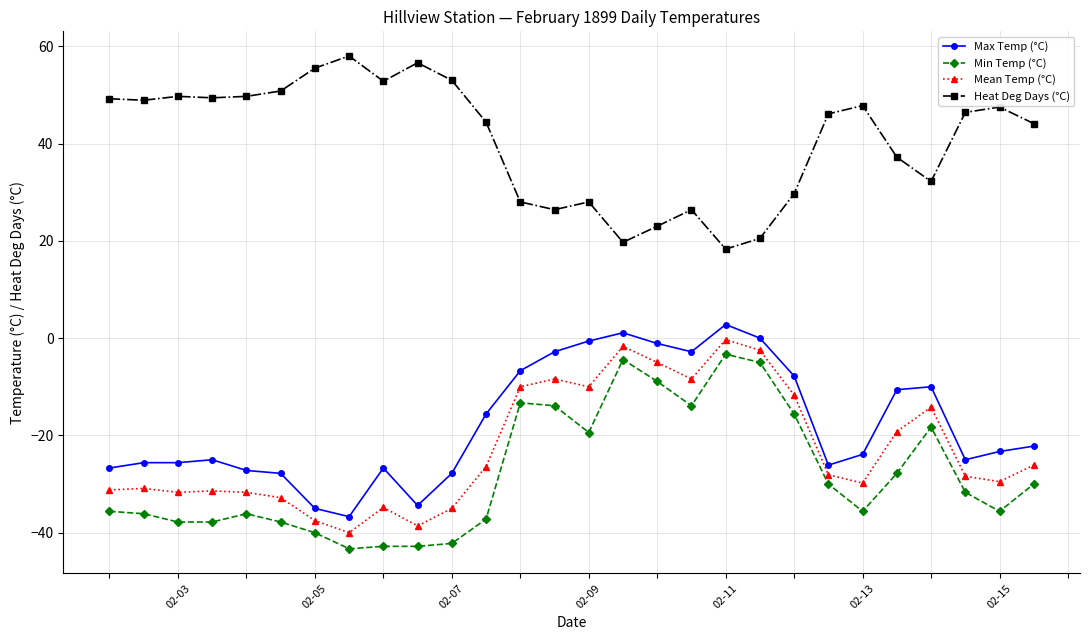

What is the value of the Heat Deg Days (°C) point at the 3rd from the left?

49.7